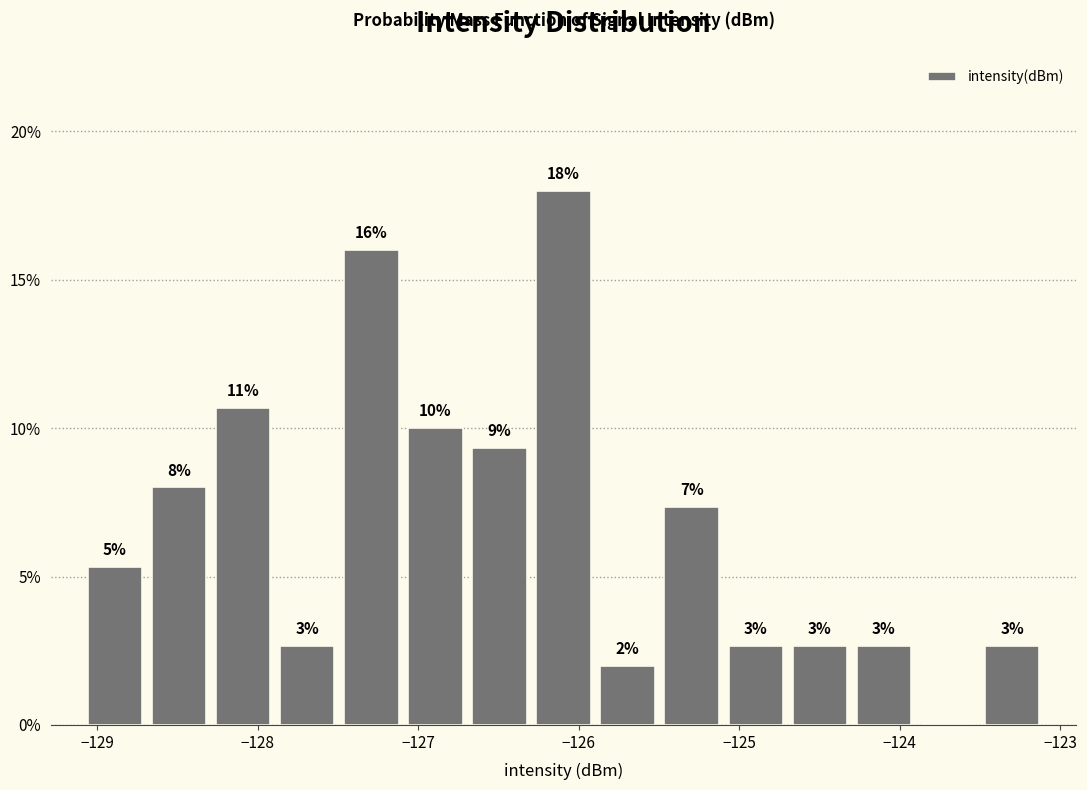

Around what value on the x-axis is the tallest bar? Give the approximate position of its centre, as read against the axis.

-126.1